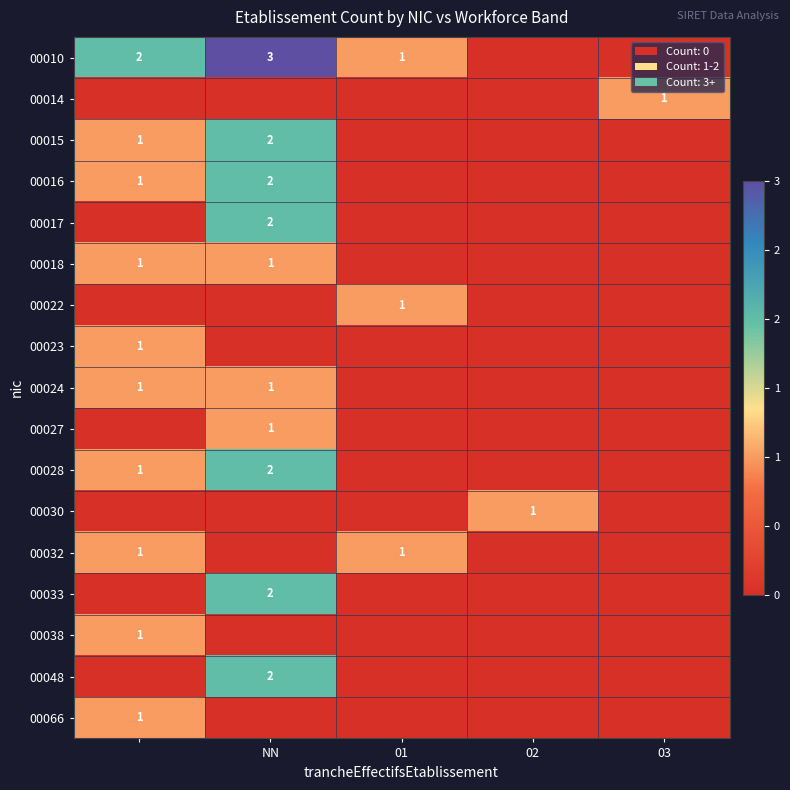

The 00015 series shows 3 at NN. True or false?

False